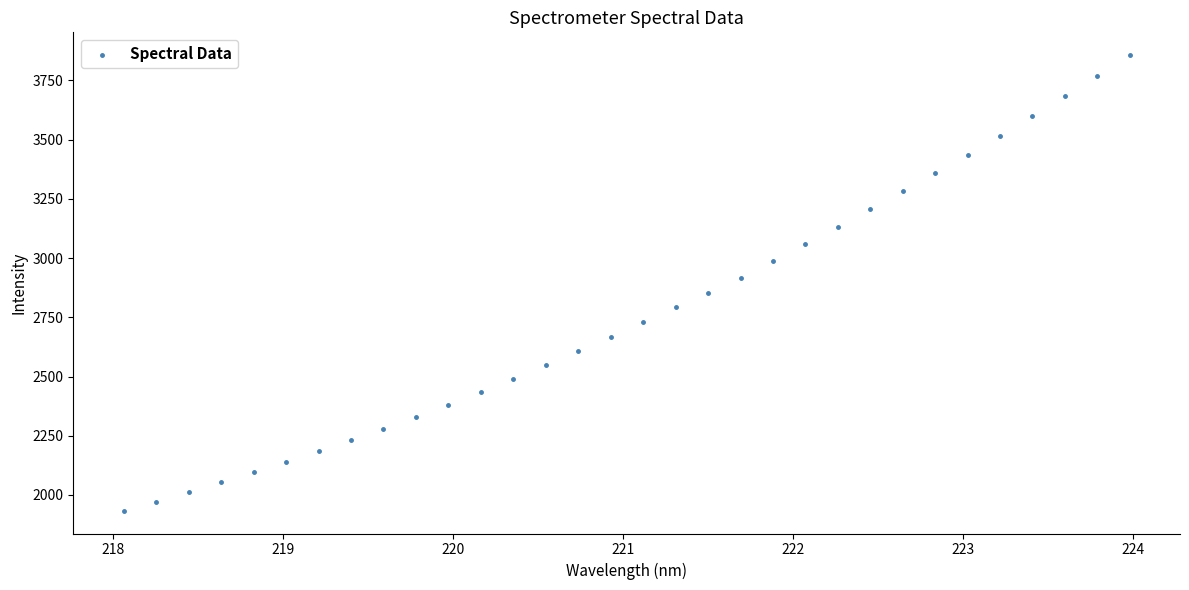

What is the range of X values (max minus min)?

5.9